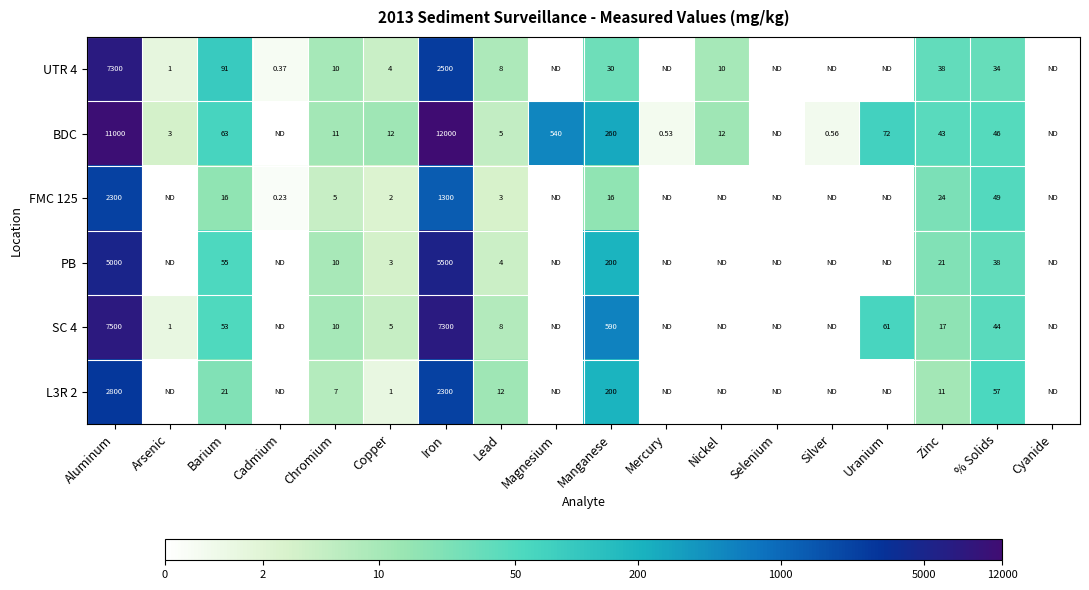

Is the value of BDC at Mercury greater than the value of FMC 125 at Aluminum?

No